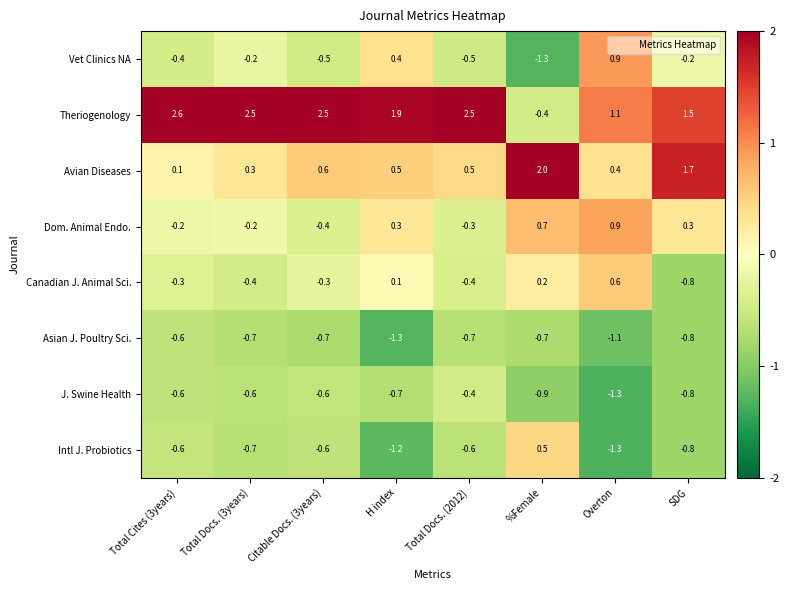

What is the sum of the Canadian J. Animal Sci. values at H index and Overton?

0.7